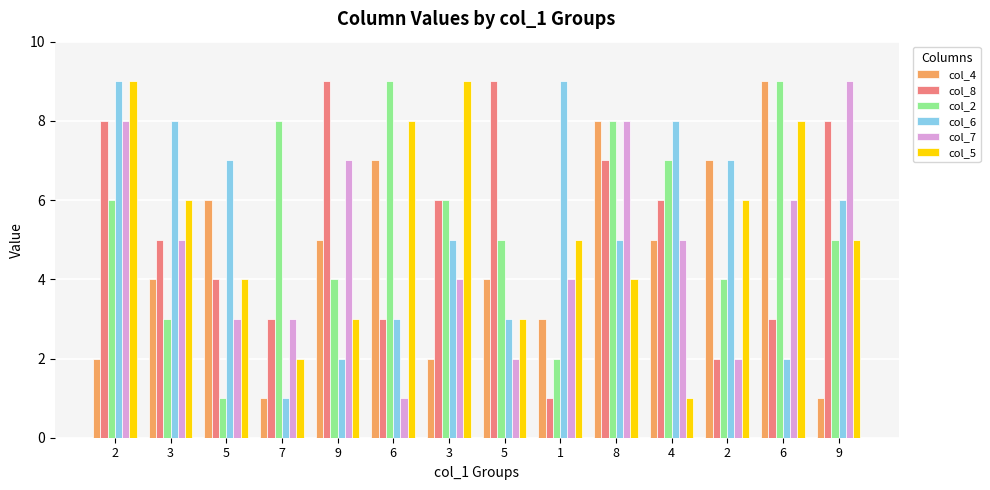

How many data points does each series have?

14